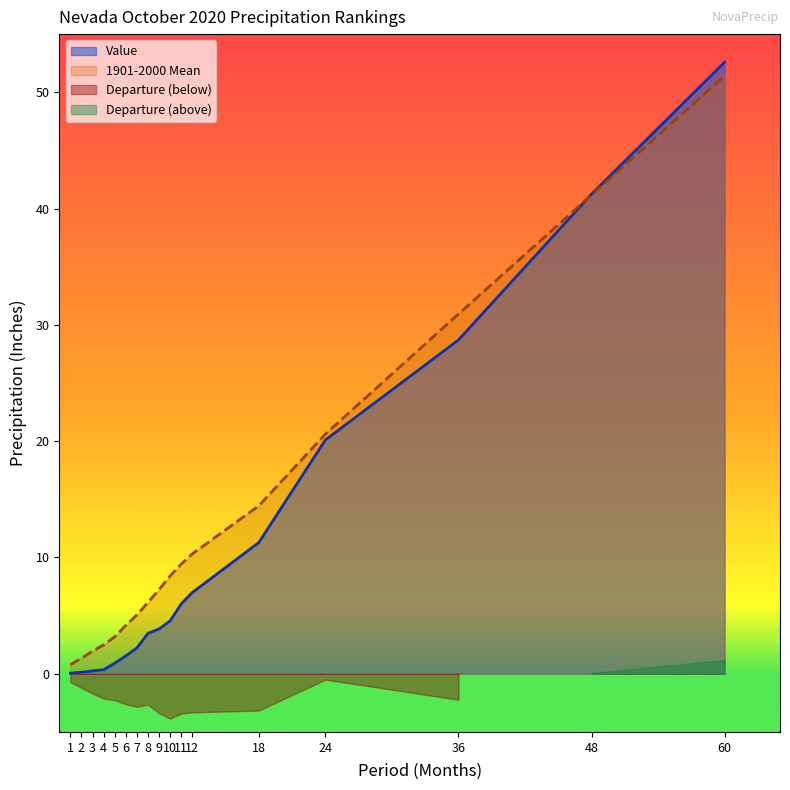

What is the sum of all 1901-2000 Mean values?

219.0